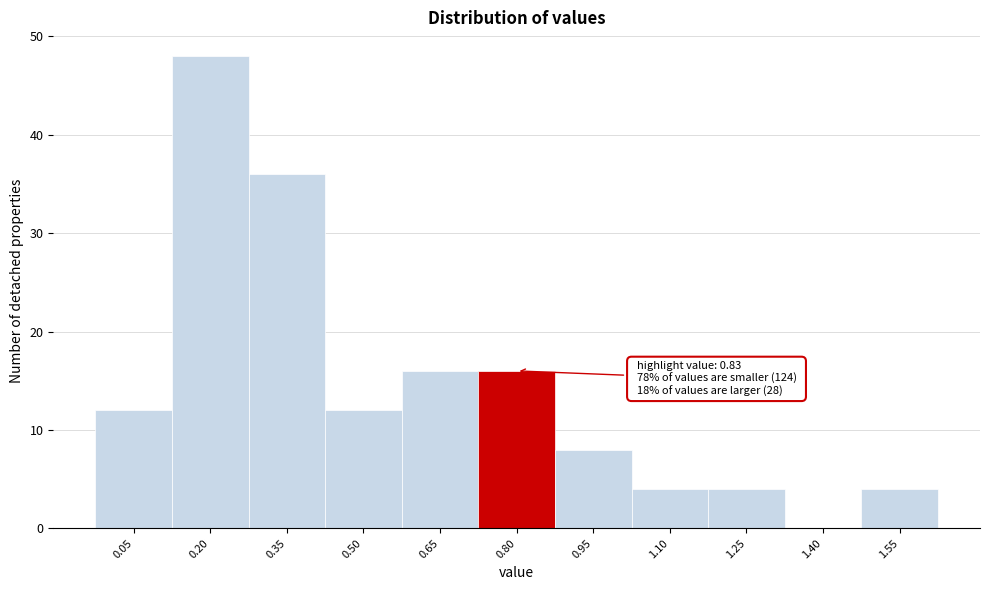

Reading left to right, extract all data points from this chart.

0.05=12	0.20=48	0.35=36	0.50=12	0.65=16	0.80=16	0.95=8	1.10=4	1.25=4	1.40=0	1.55=4